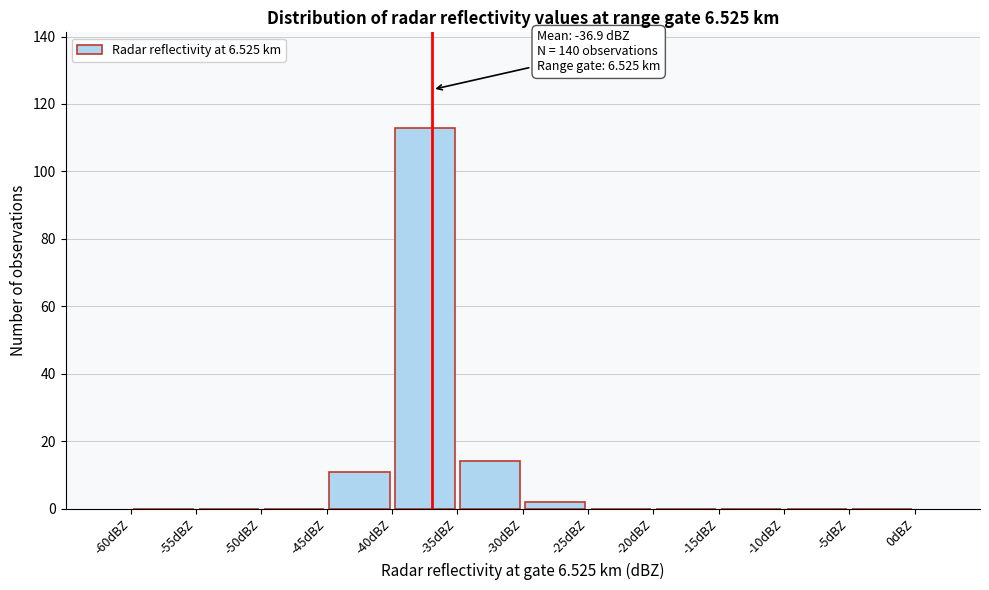

Over which range of the x-axis is the bar tallest?

-40 to -35